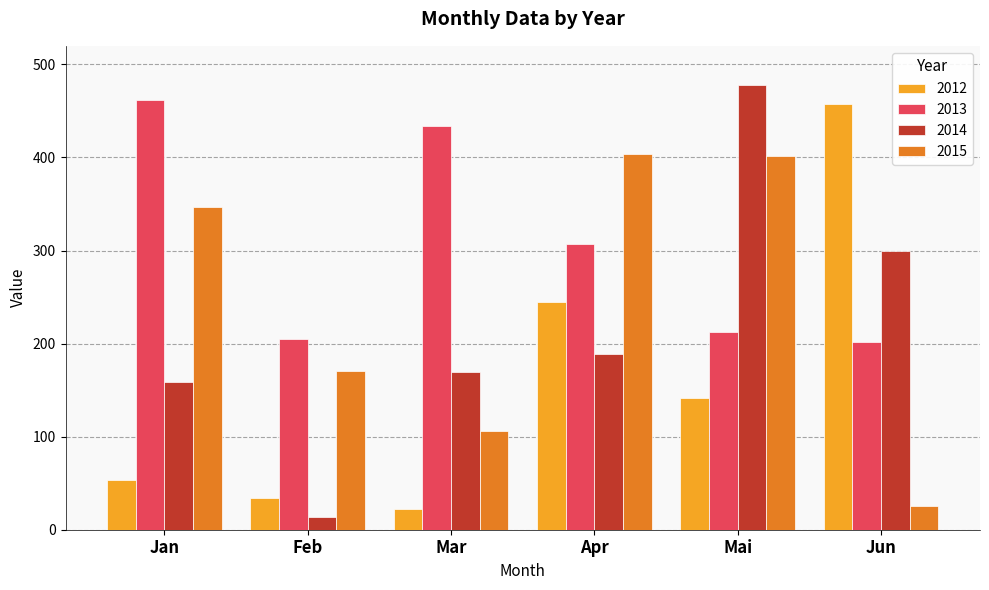

The 2014 series shows 189 at Apr. True or false?

True